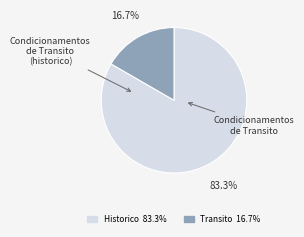

Count the number of slices in the pie.

2